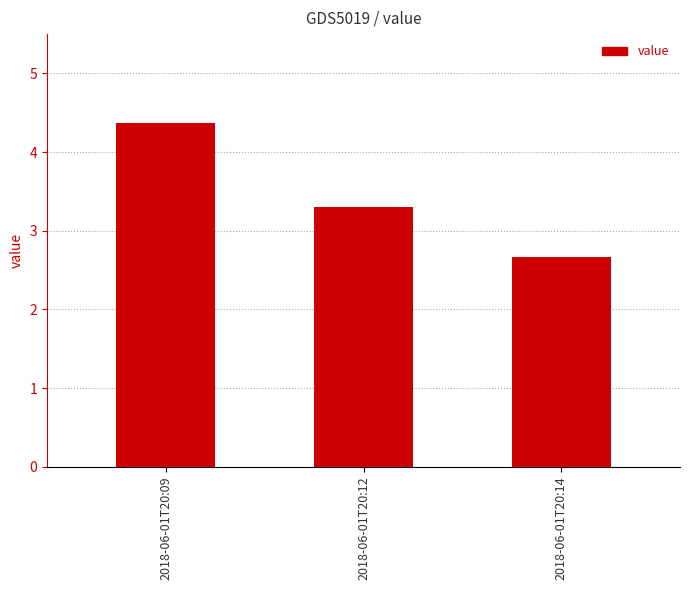

What is the ratio of the value at 2018-06-01T20:14 to the value at 2018-06-01T20:12?

0.8